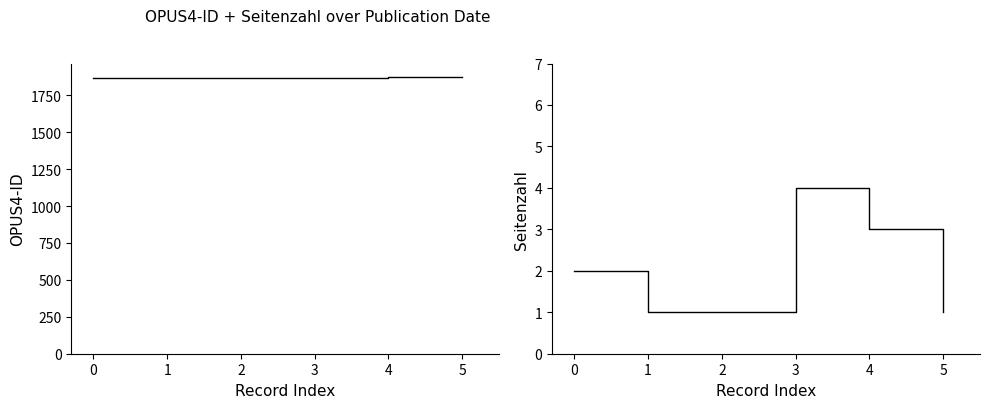

How many data points does each series have?

6